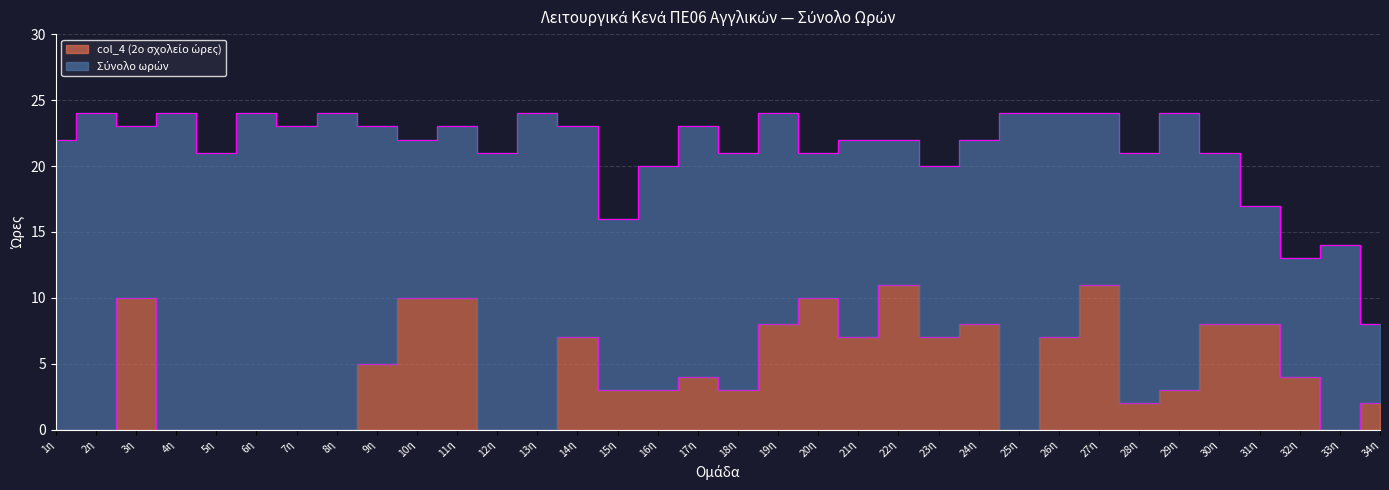

What is the average value of the Σύνολο ωρών series?

21